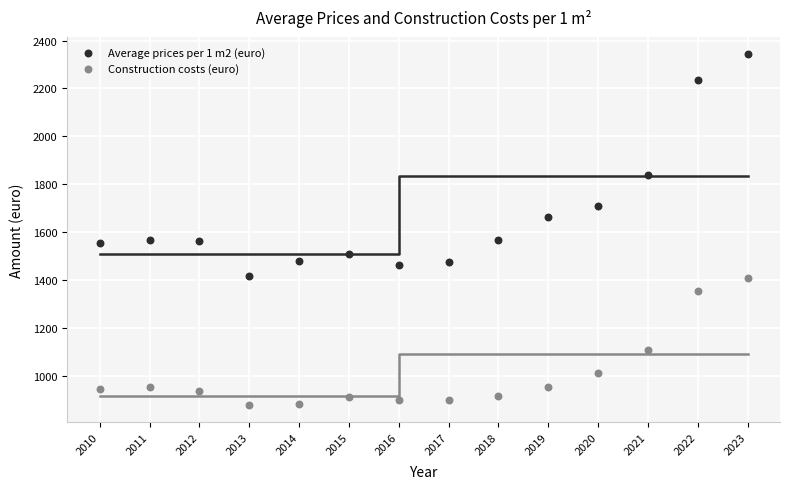

What are all the series names shown in the legend?

Average prices per 1 m2 (euro), Construction costs (euro)